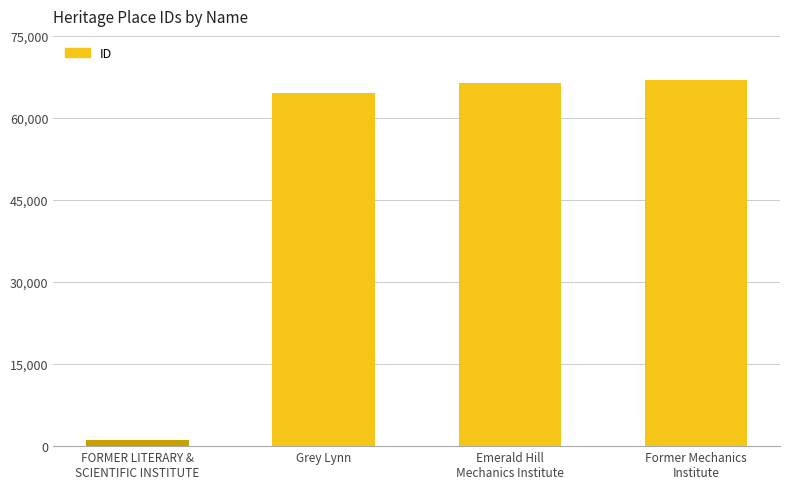

What value does the data have at FORMER LITERARY &
SCIENTIFIC INSTITUTE, to the nearest 50?

1100